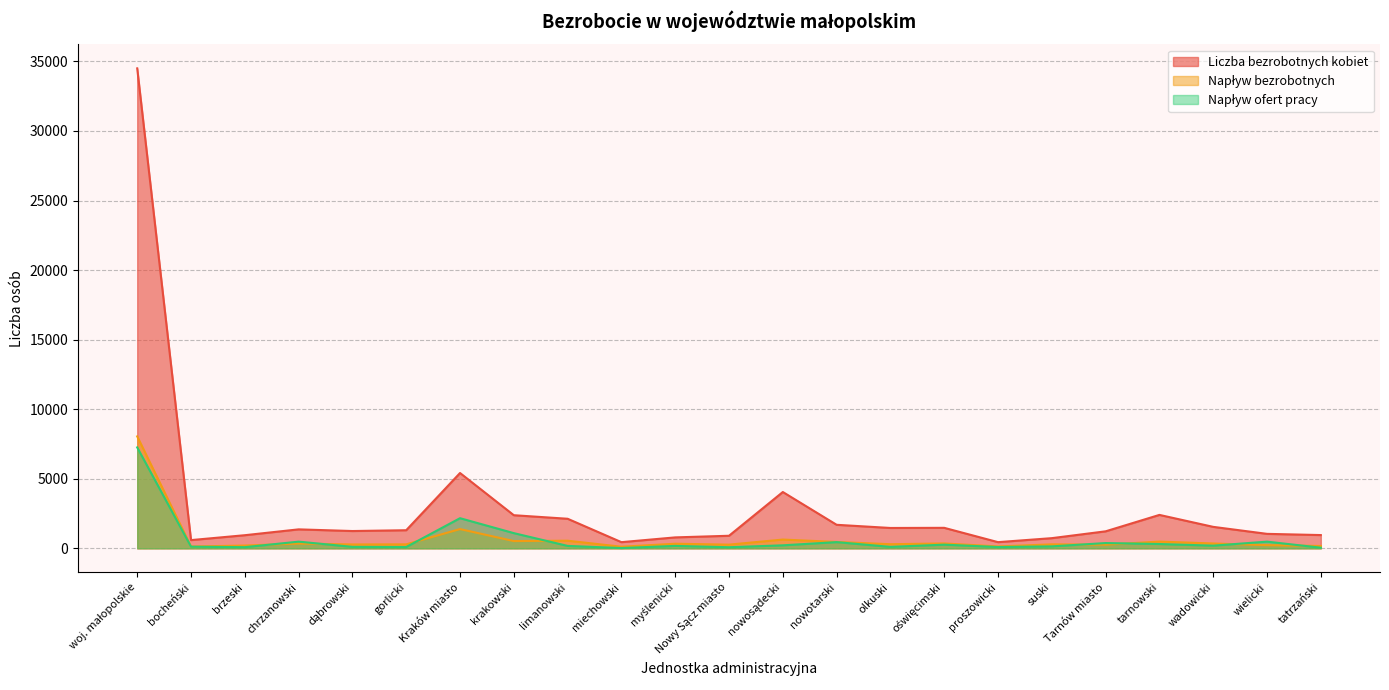

What is the difference between the second highest and minimum values in the Liczba bezrobotnych kobiet series?

4971